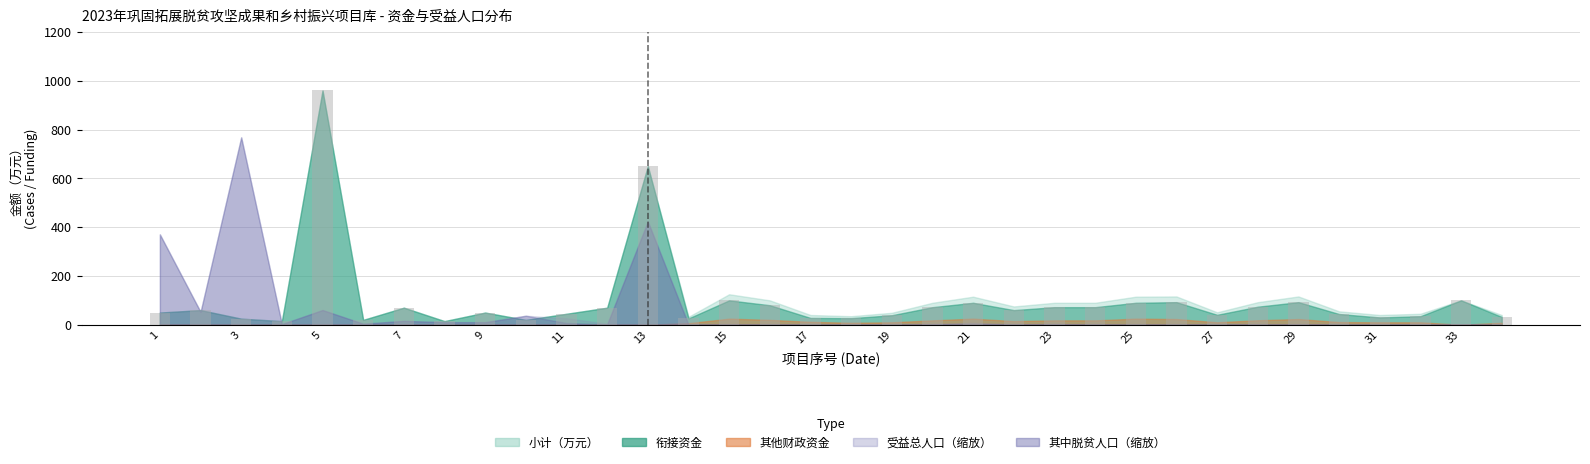

What is the difference between the second highest and minimum values?

635.0